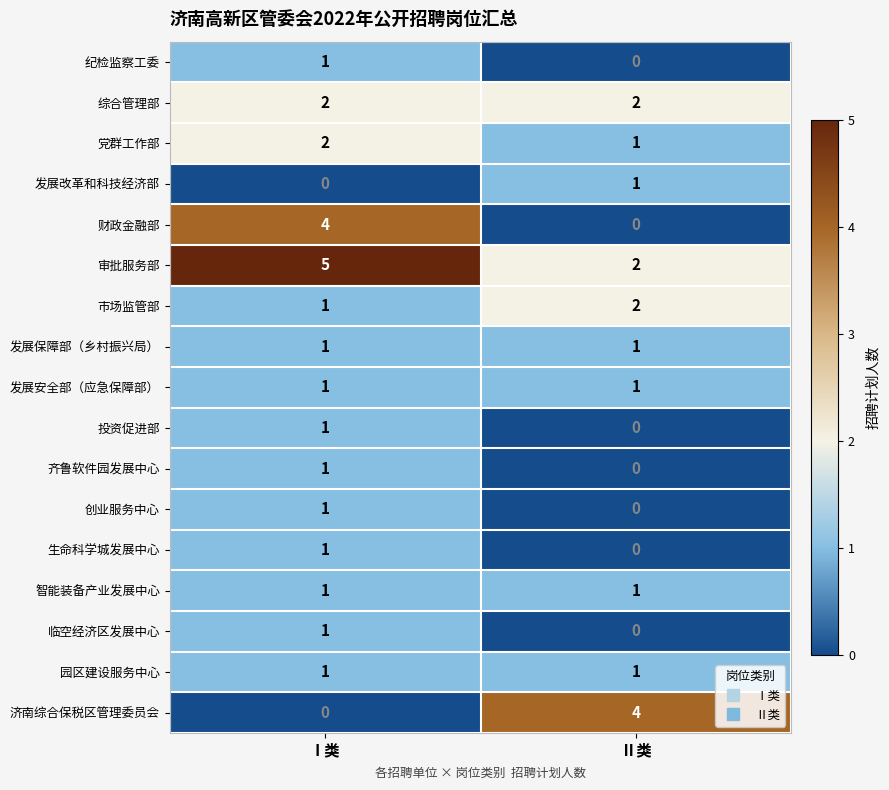

The 生命科学城发展中心 series shows 0 at Ⅱ类. True or false?

True